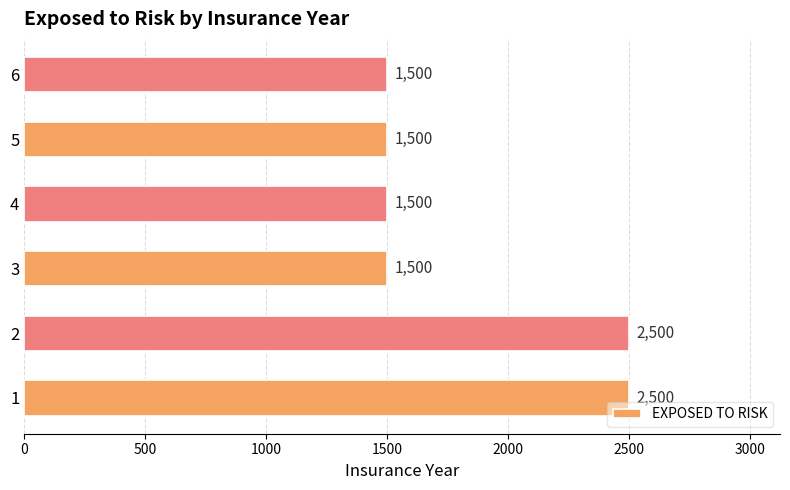

Read the value at 2.

2500